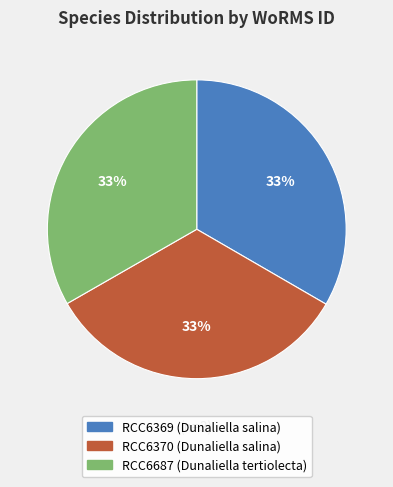

To the nearest percent, what percentage of the pie is RCC6369 (Dunaliella salina)?

33%